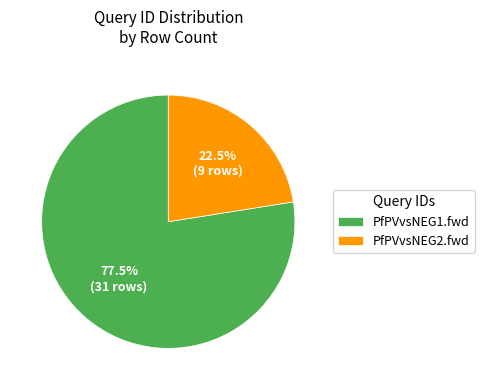

To the nearest percent, what is the difference between the largest and smallest slice percentages?

55%